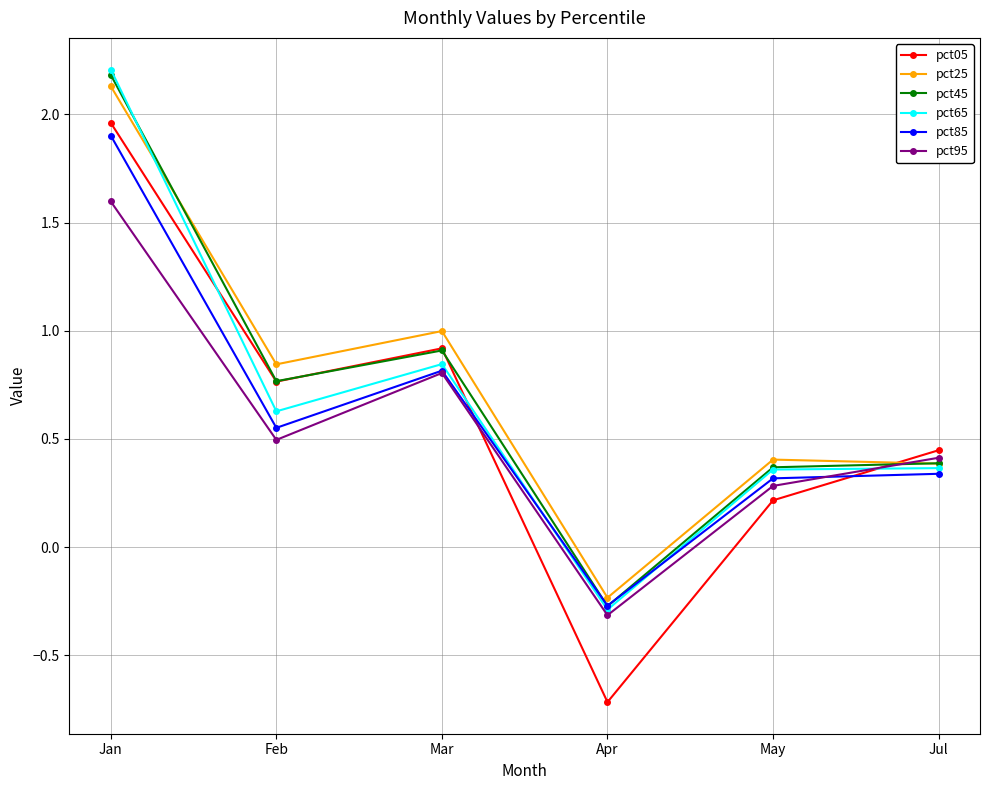

Which series has the widest spread of values?

pct05